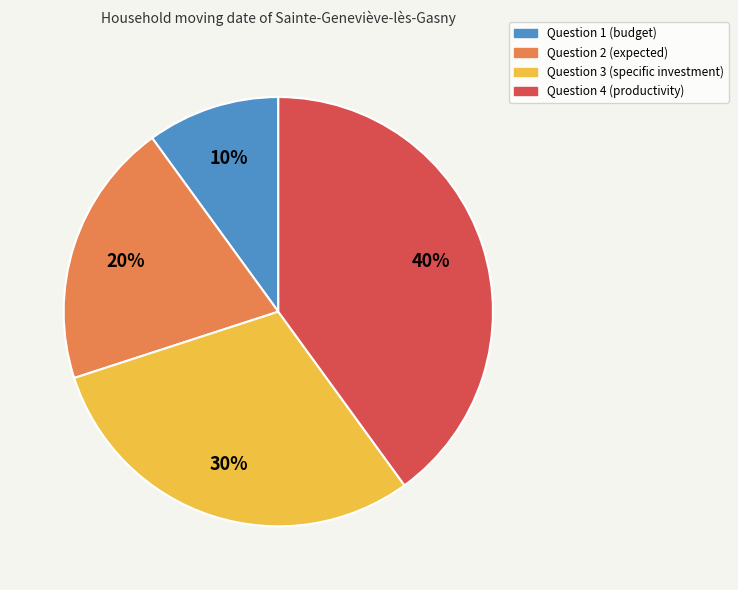

To the nearest percent, what is the difference between the largest and smallest slice percentages?

30%